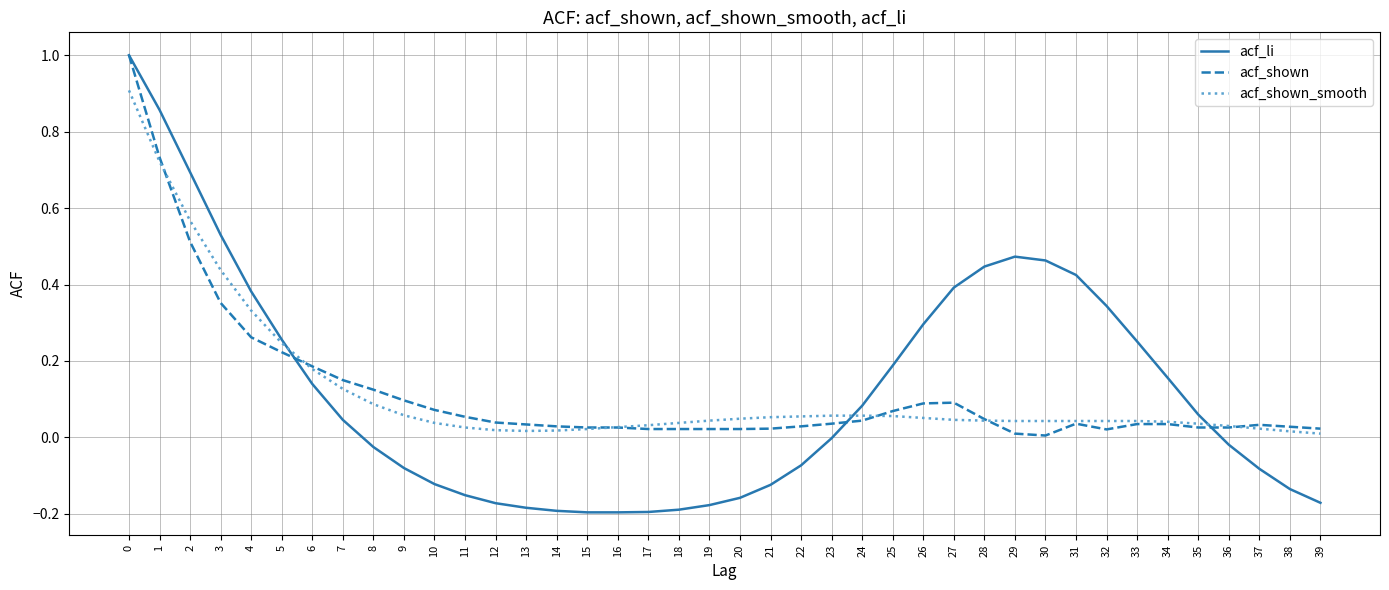

The acf_li series shows -0.0 at 20. True or false?

False